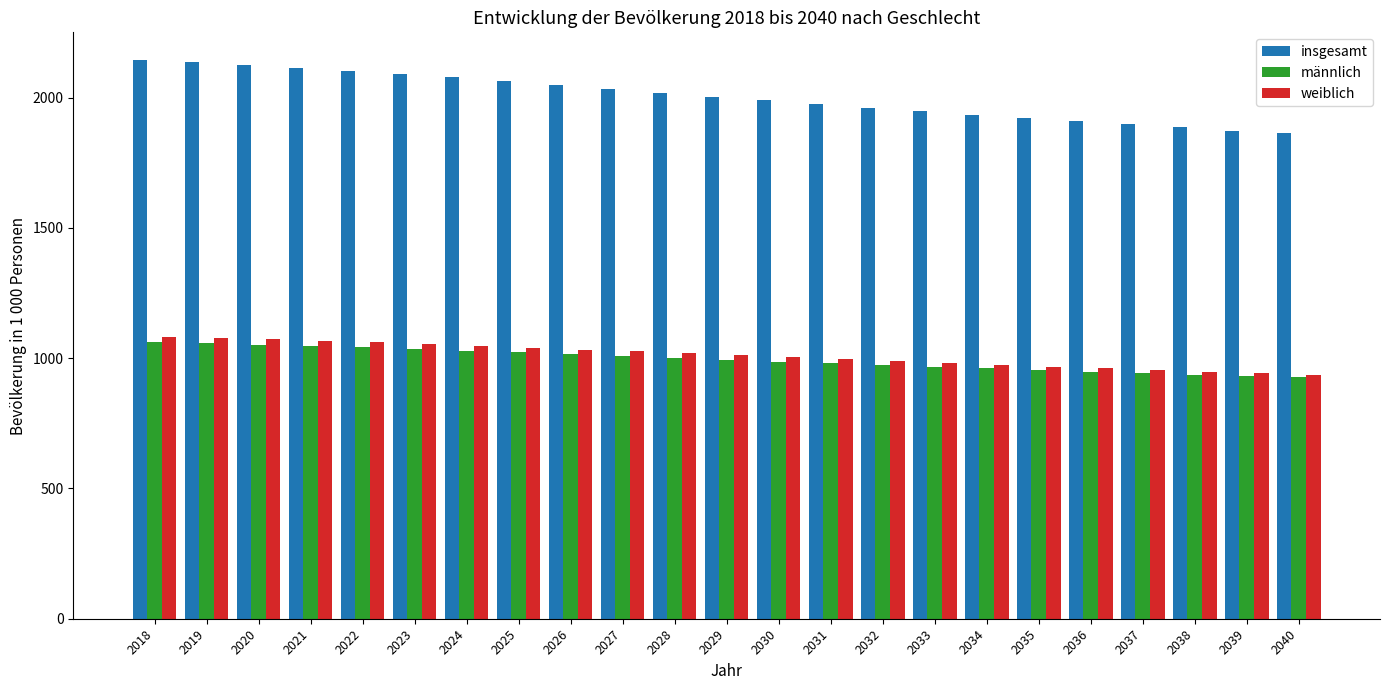

What is the value of the insgesamt bar at the 13th from the left?

1989.5